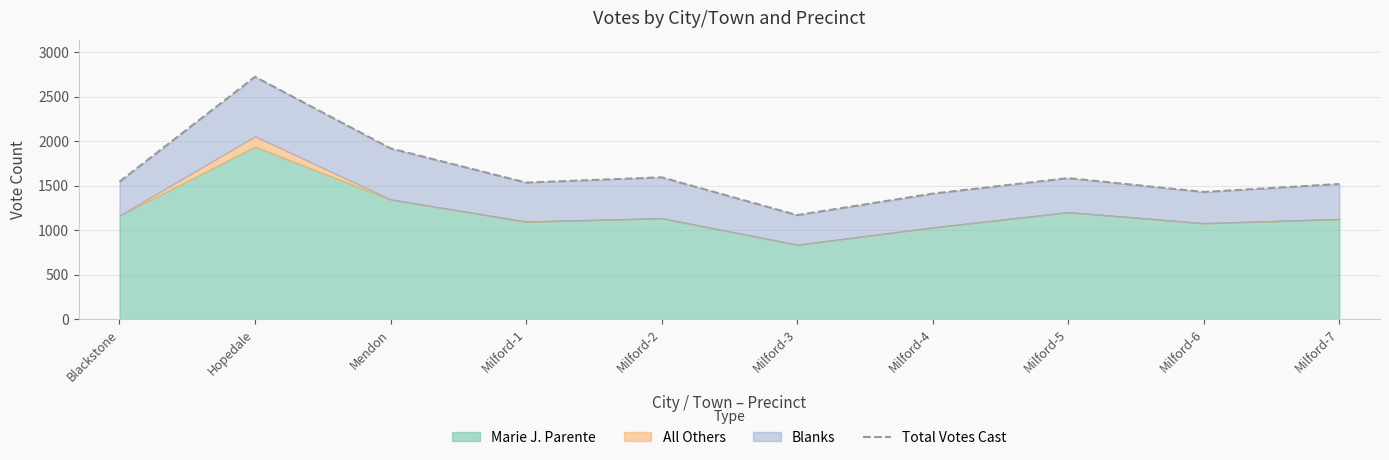

How many interior local peaks (higher than both neighbors) does the data have?

3